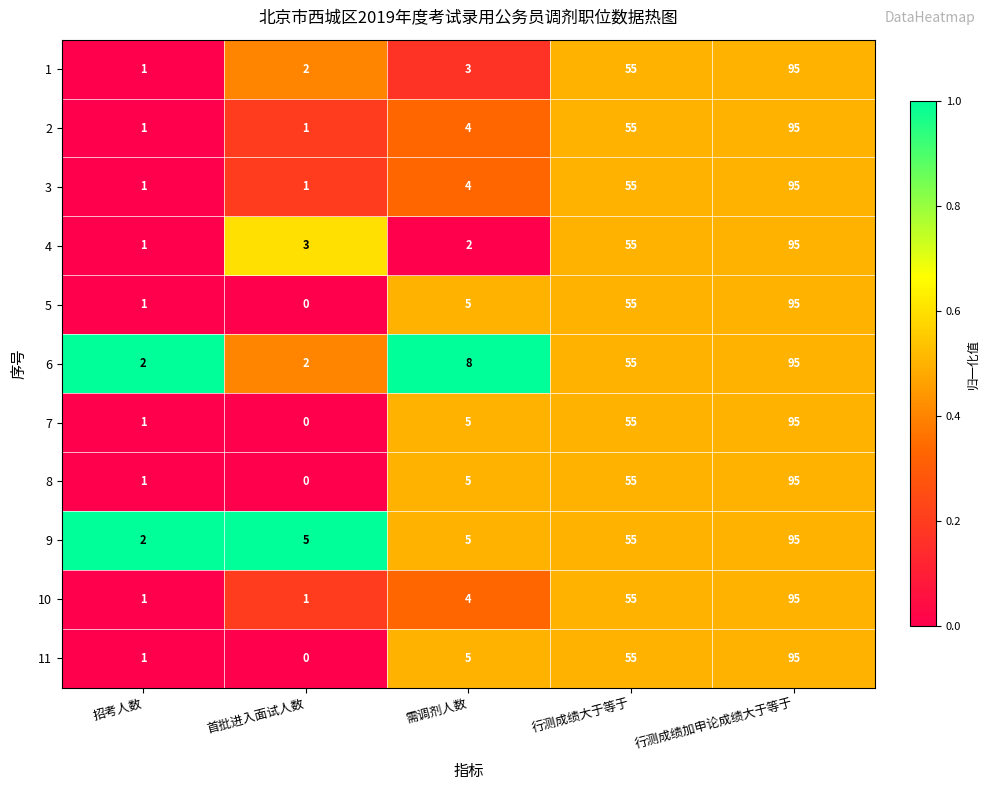

Is it true that 5 equals 141 at 行测成绩加申论成绩大于等于?

False